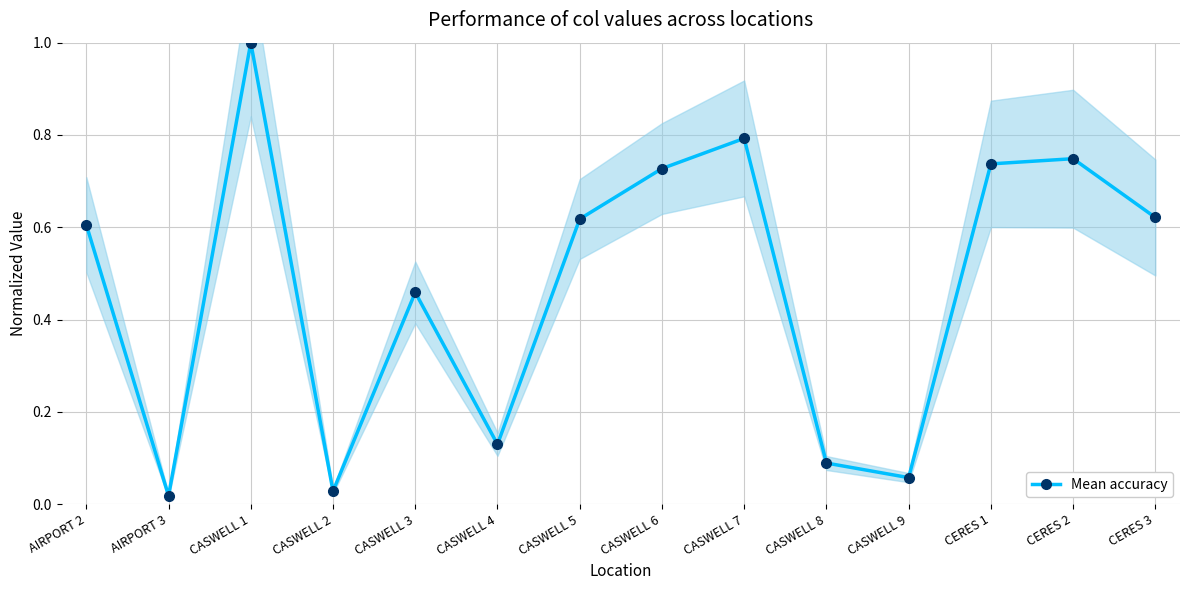

Which has a higher value, CASWELL 3 or CERES 3?

CERES 3